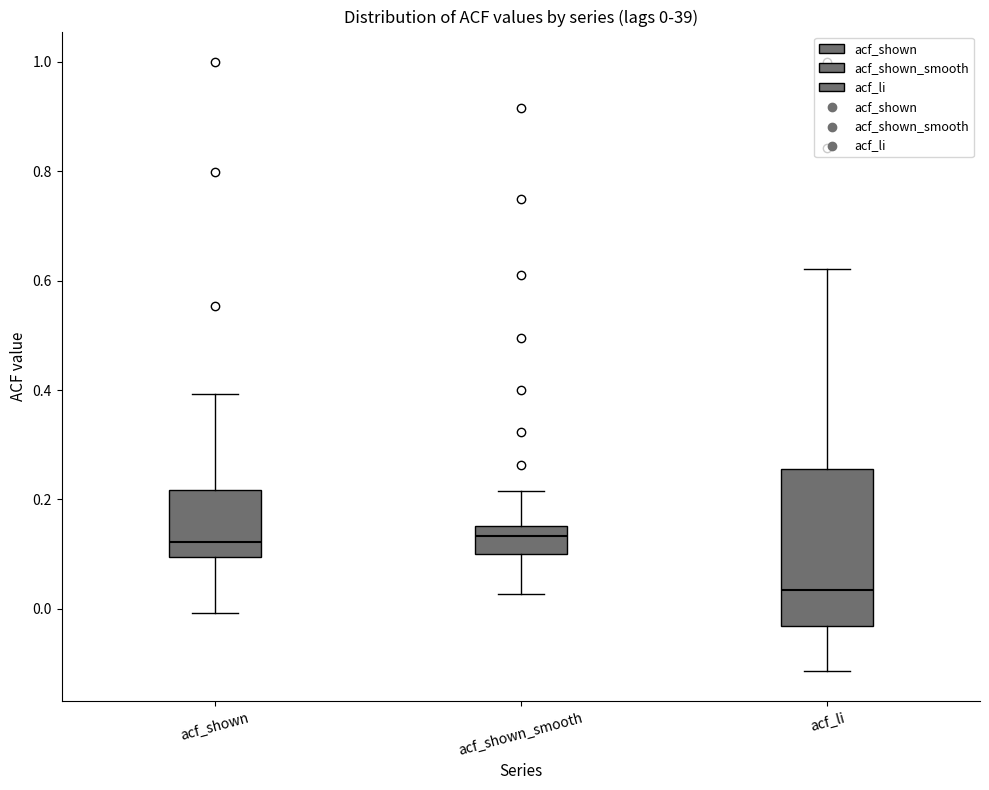

Which box is the tallest, from its lower edge to its upper edge?

acf_li